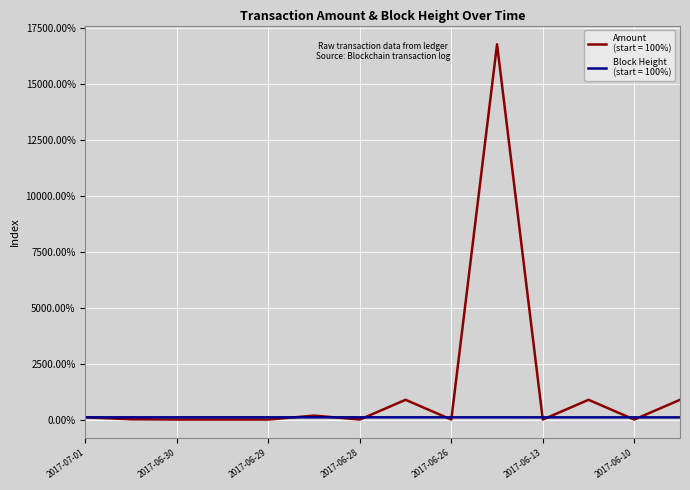

What is the maximum value shown in the chart?

16791.9